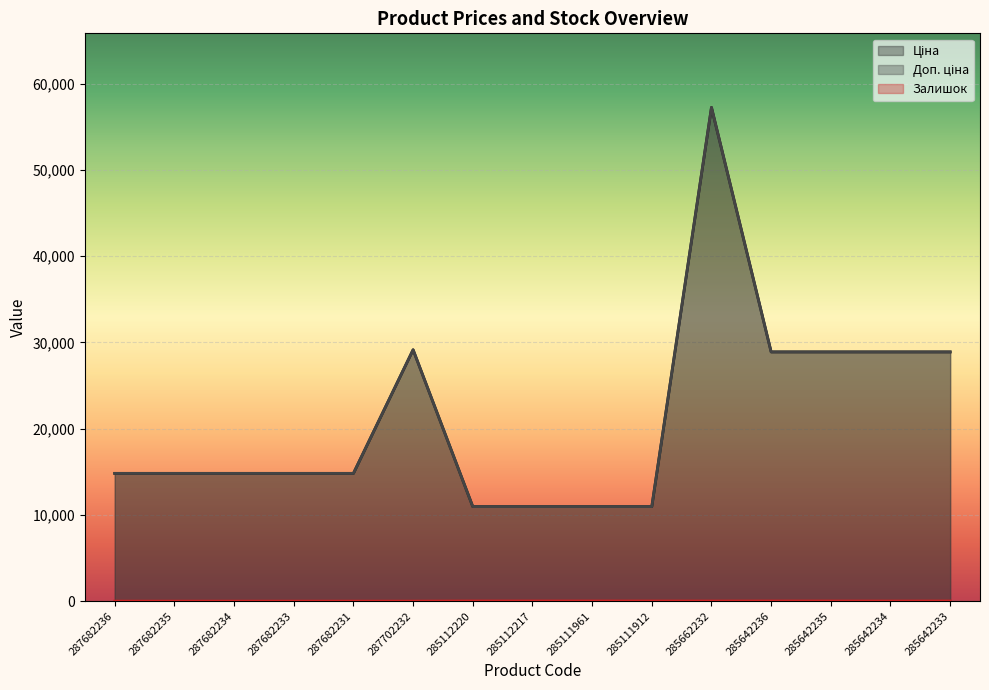

How many data points in Доп. ціна are less than 14817?

4